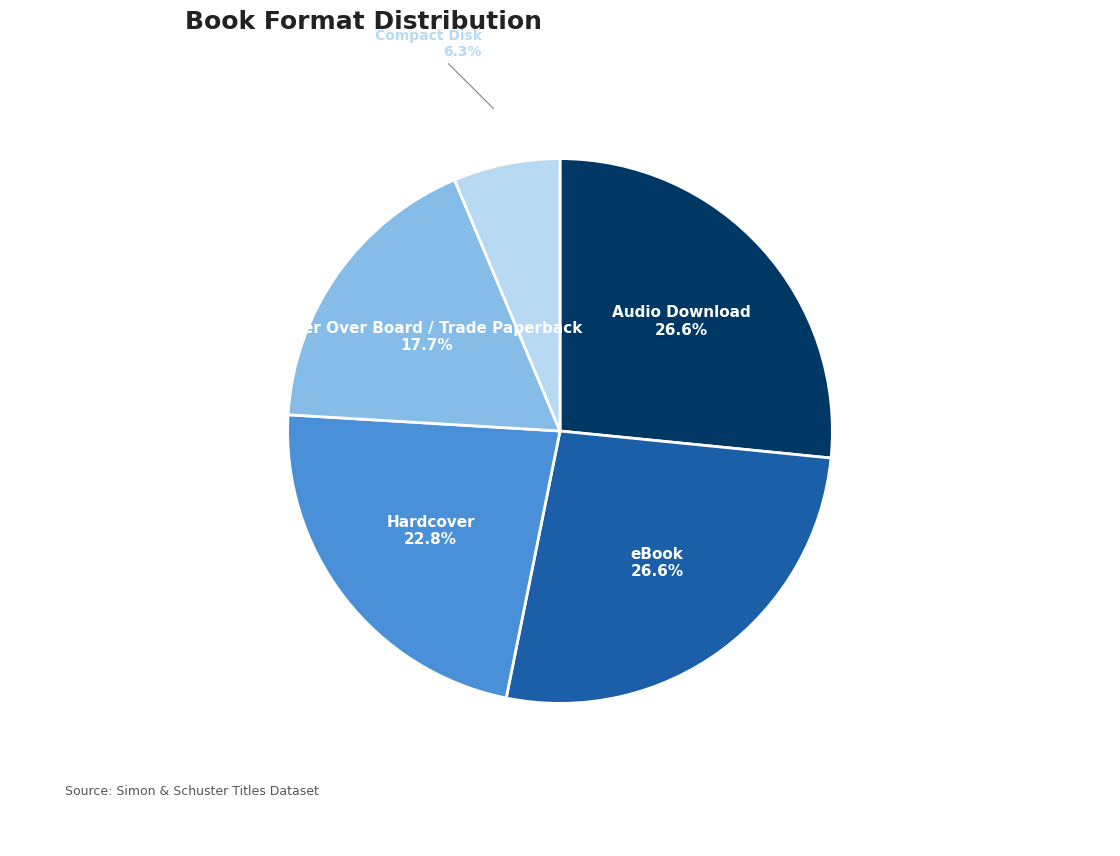

Is there a majority slice in this chart?

No